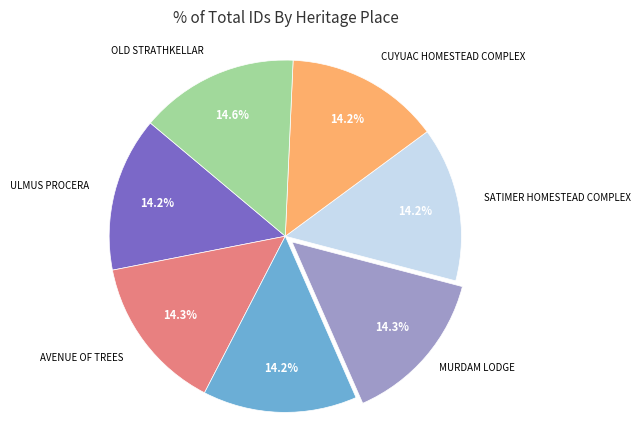

Is there a majority slice in this chart?

No